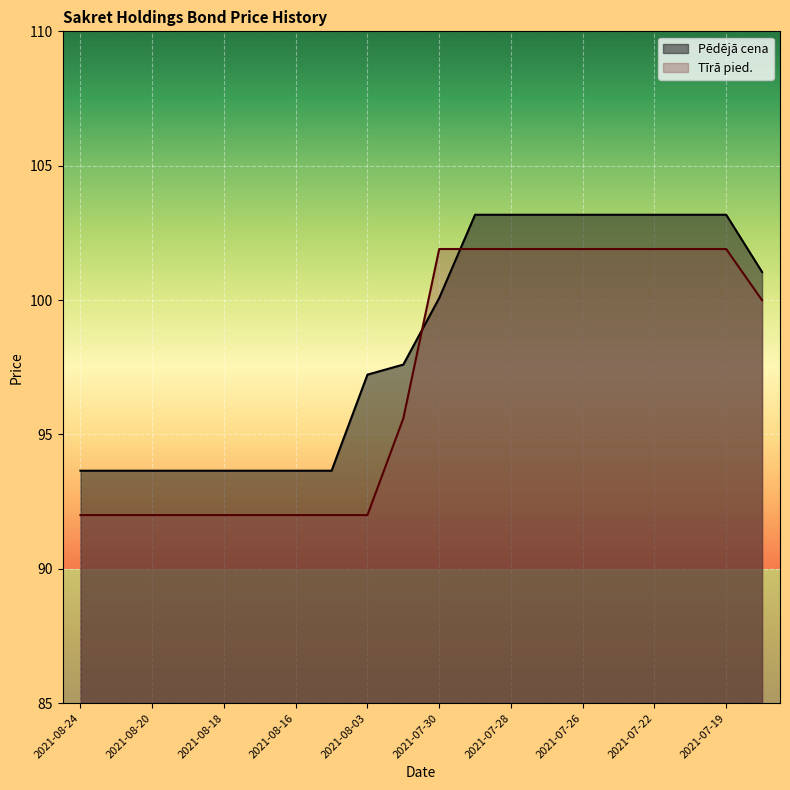

Rank the series by their maximum value, from lowest to highest.

Tīrā pied., Pēdējā cena